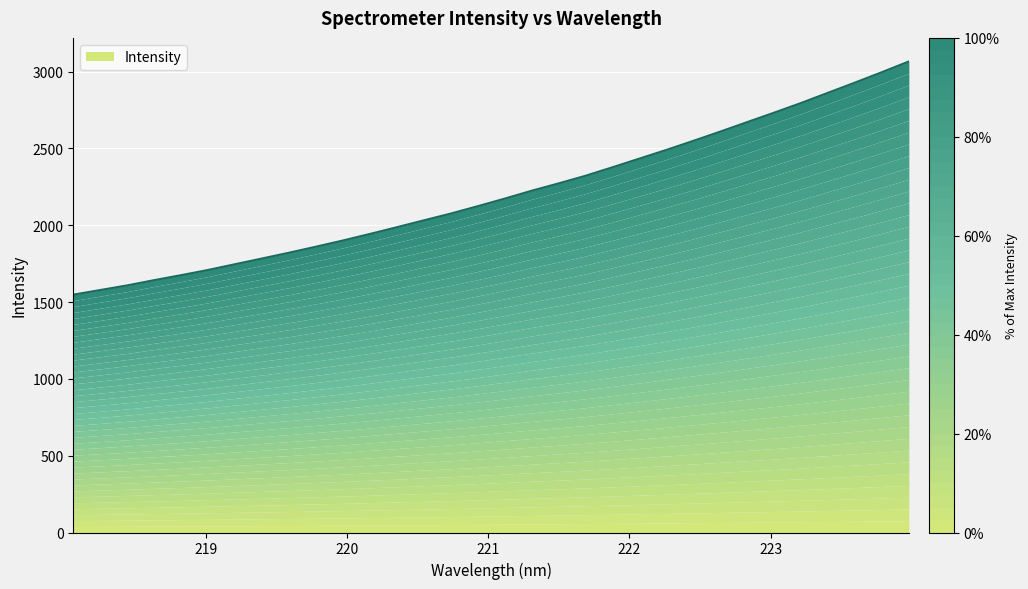

Where does the data first go above 2173?

221.1174